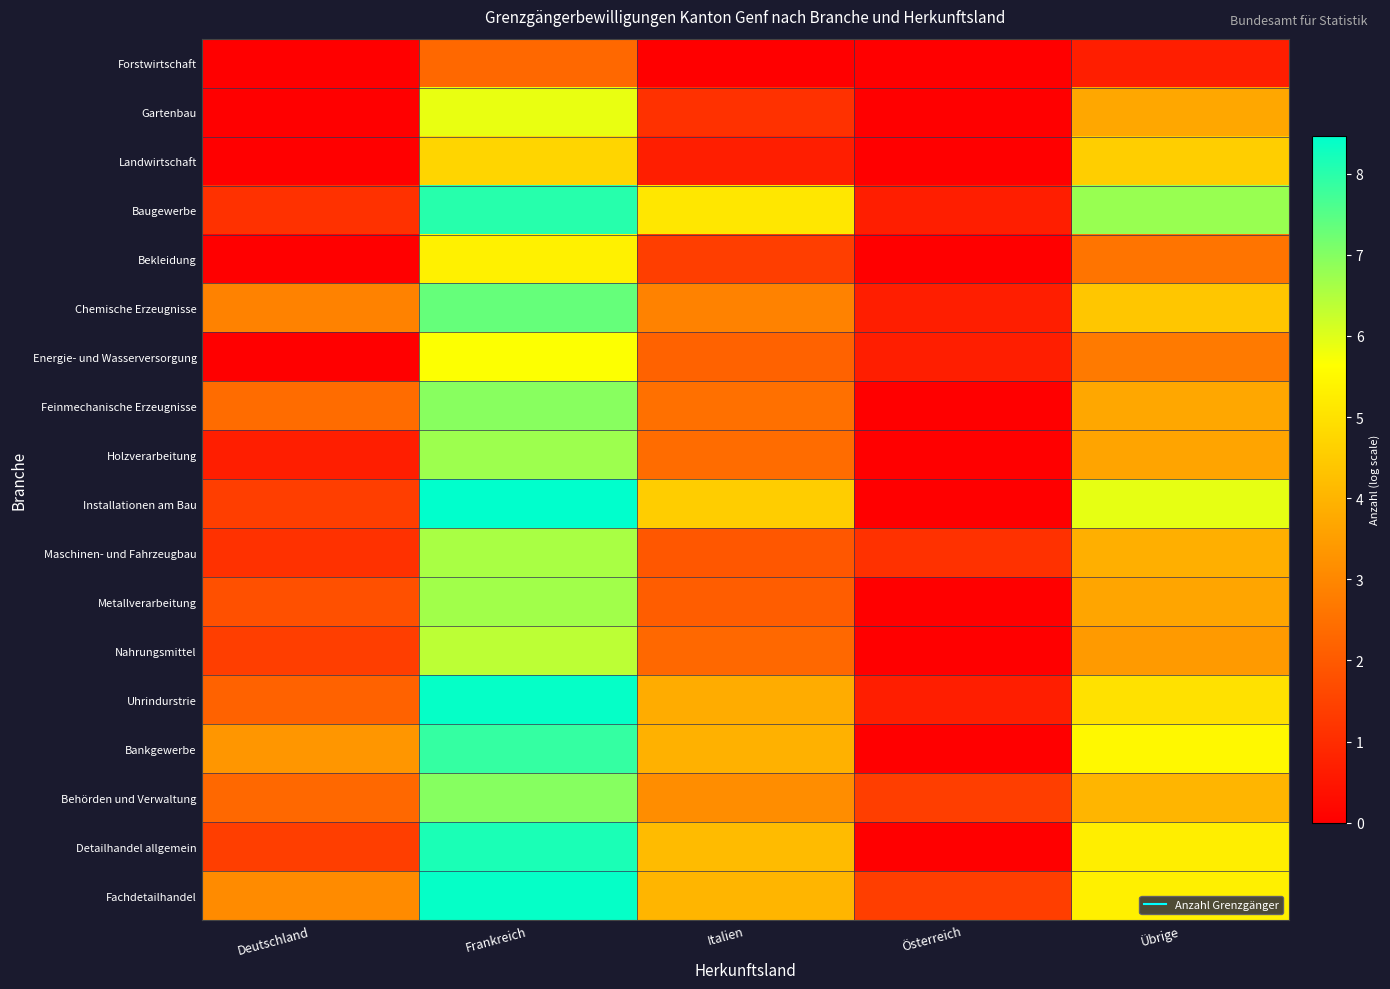

At Übrige, list the series in order from smallest to largest.

Forstwirtschaft, Bekleidung, Energie- und Wasserversorgung, Nahrungsmittel, Holzverarbeitung, Metallverarbeitung, Gartenbau, Feinmechanische Erzeugnisse, Maschinen- und Fahrzeugbau, Behörden und Verwaltung, Chemische Erzeugnisse, Landwirtschaft, Uhrindurstrie, Detailhandel allgemein, Fachdetailhandel, Bankgewerbe, Installationen am Bau, Baugewerbe